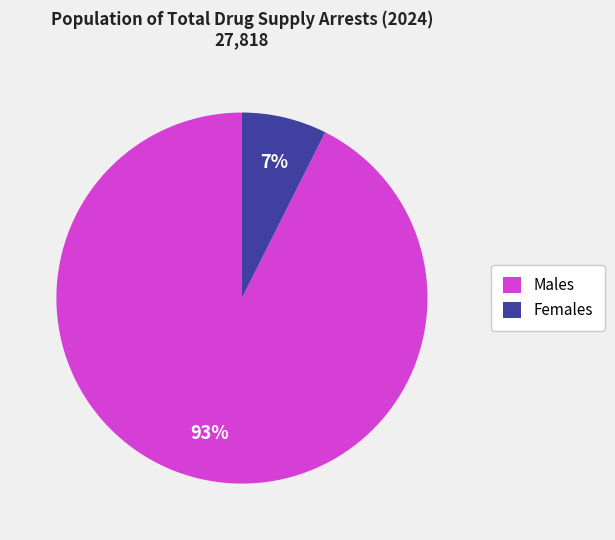

Between Males and Females, which is larger?

Males